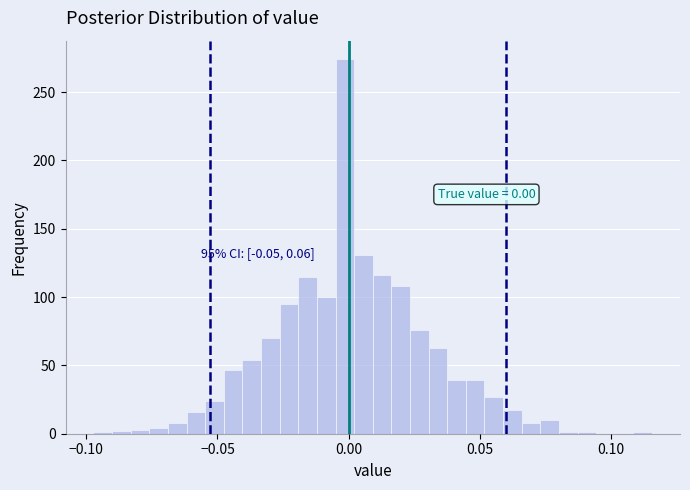

Read against the x-axis, roughly where is the centre of the tallest bar?

0.000